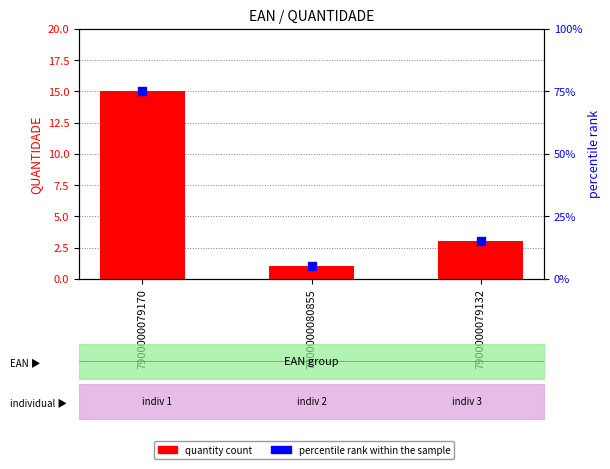

Which series has the widest spread of Y values?

percentile rank within the sample